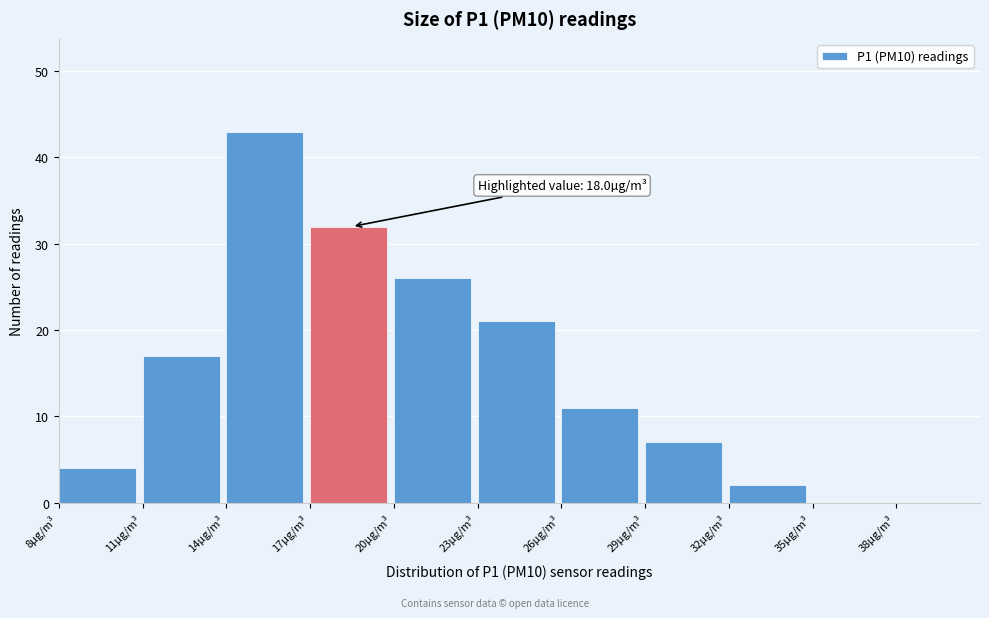

Over which range of the x-axis is the bar tallest?

14 to 17